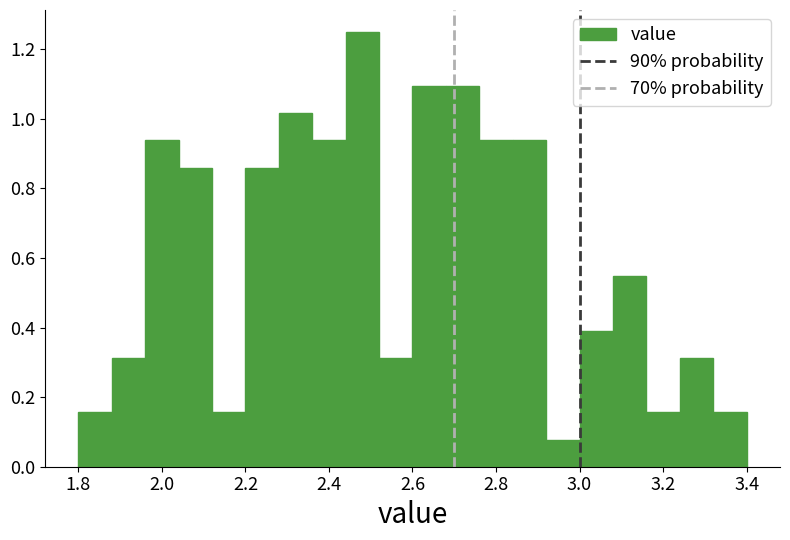

Which range on the x-axis has the tallest bar?

2.44 to 2.52